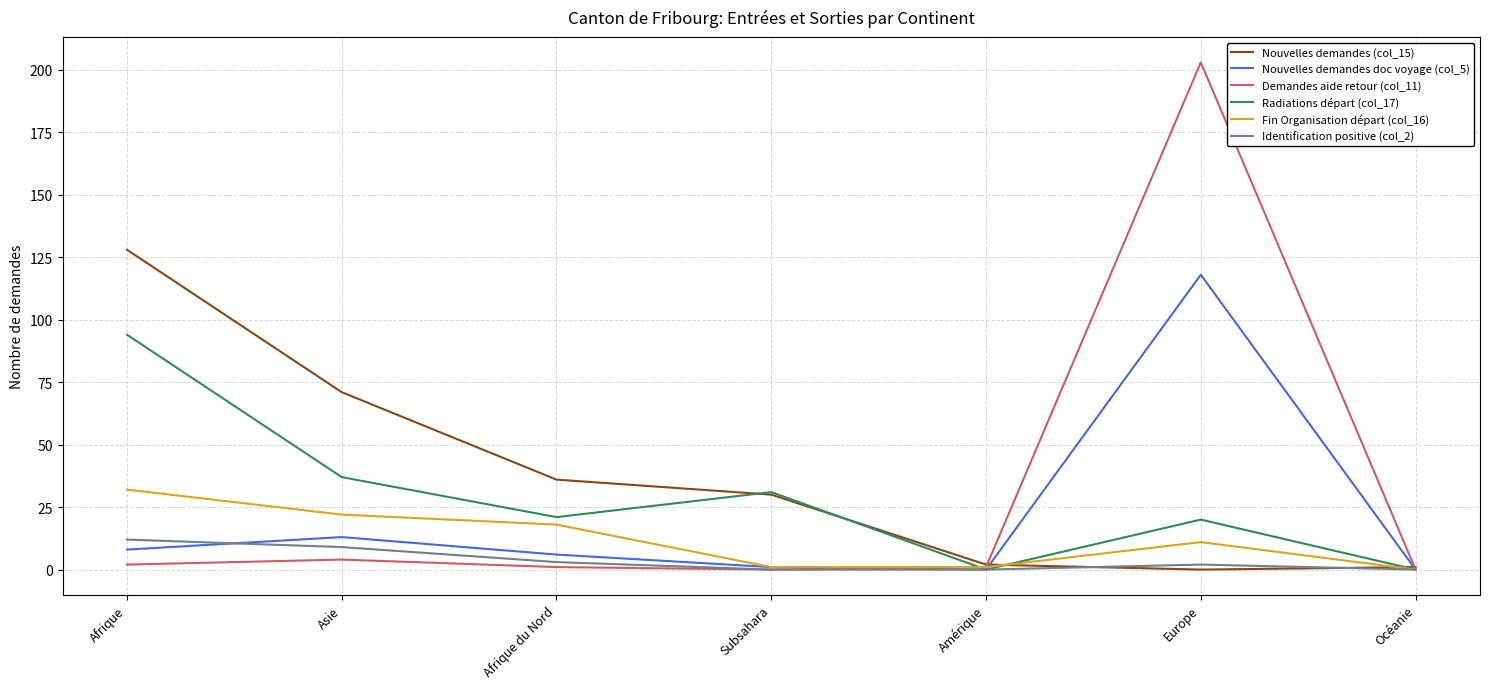

What is the maximum value shown in the chart?

203